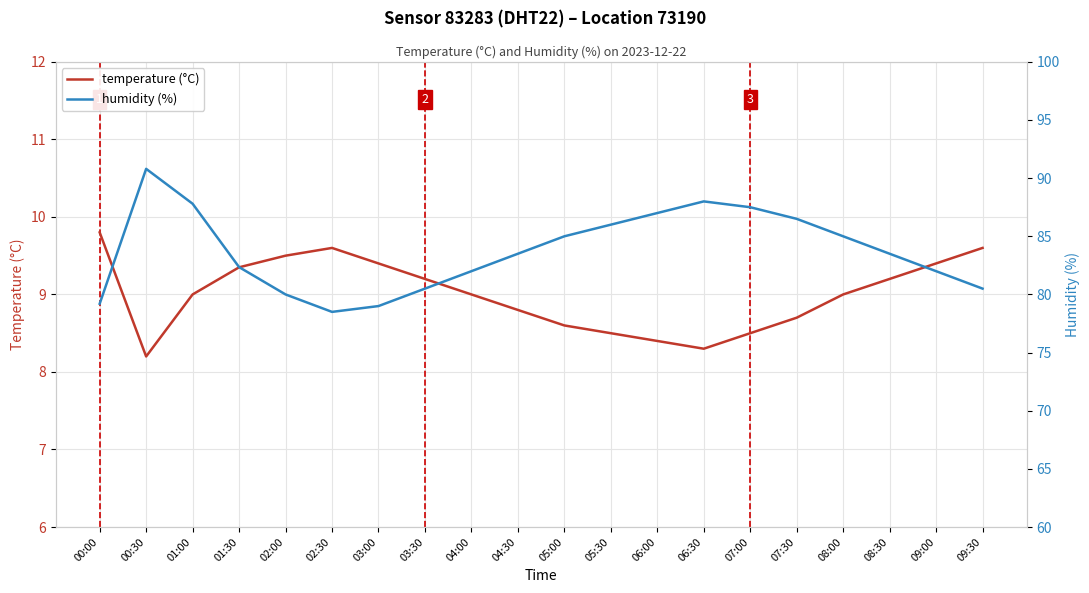

The temperature (°C) series shows 9.0 at 08:00. True or false?

True